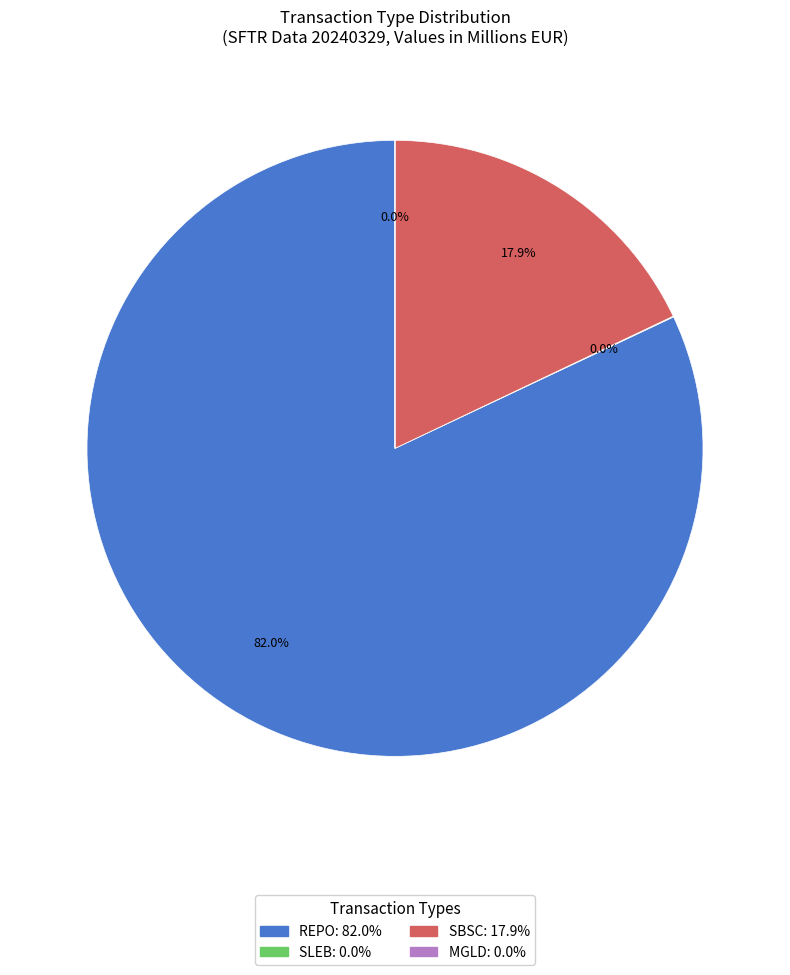

Does any single category account for the majority?

Yes